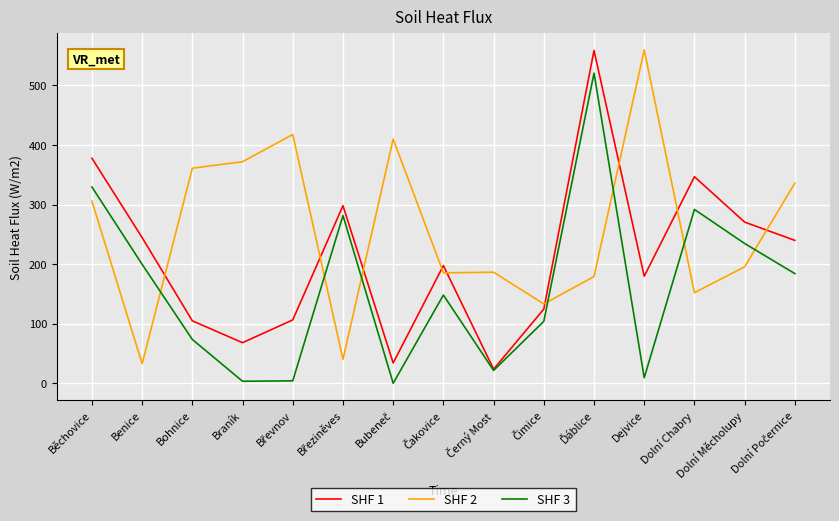

Which series has the largest total across all categories?

SHF 2